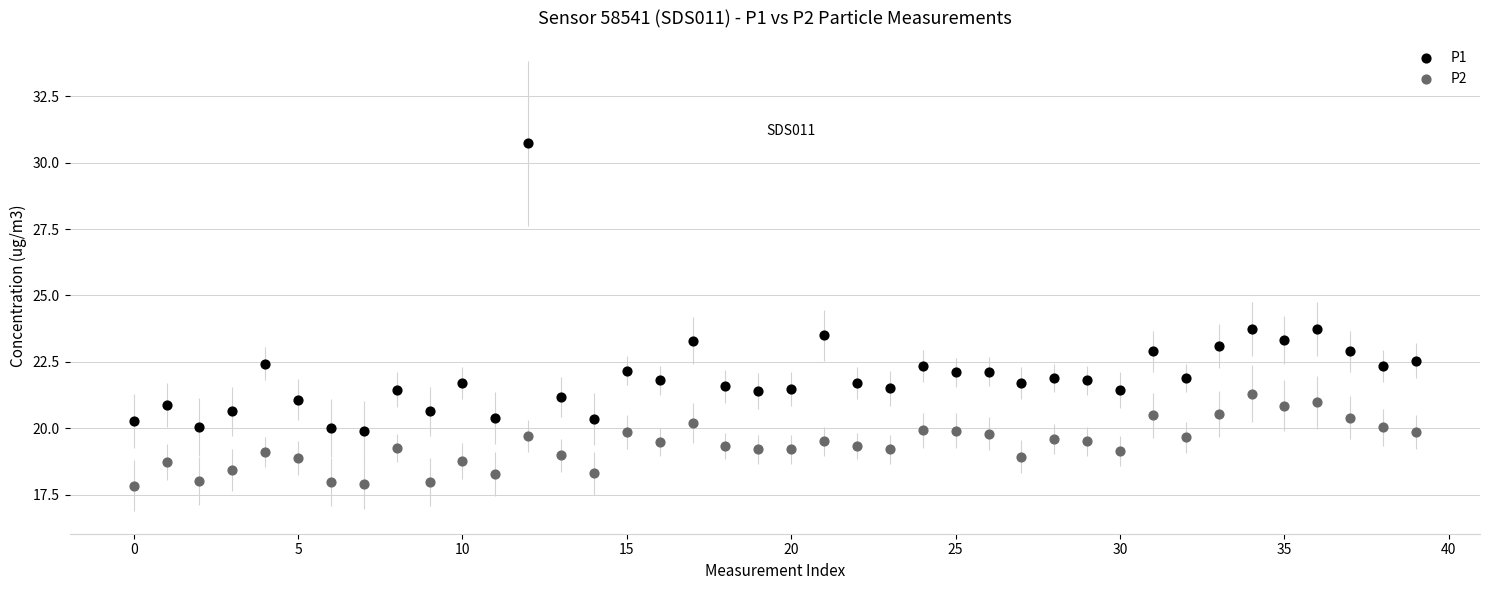

Which series has the widest spread of Y values?

P1